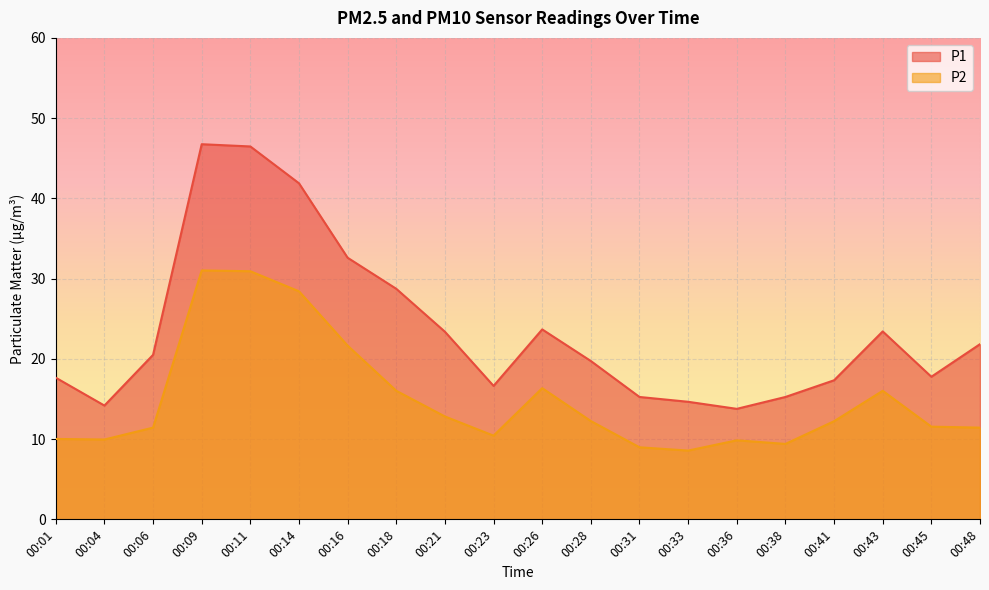

Does the chart display data point markers on the line(s)?

No